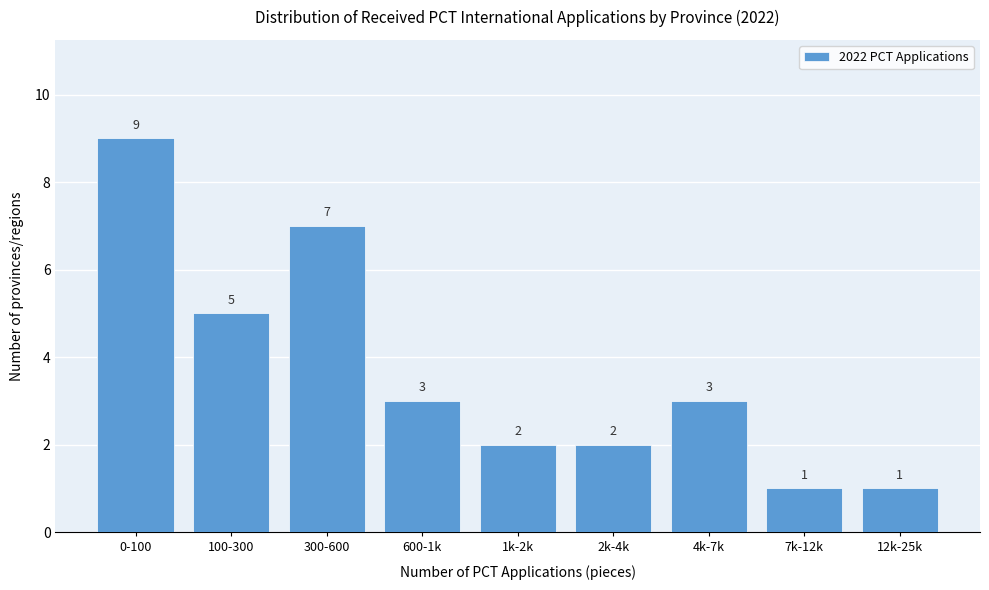

Reading right to left, list all the values displayed in this chart.

1	1	3	2	2	3	7	5	9